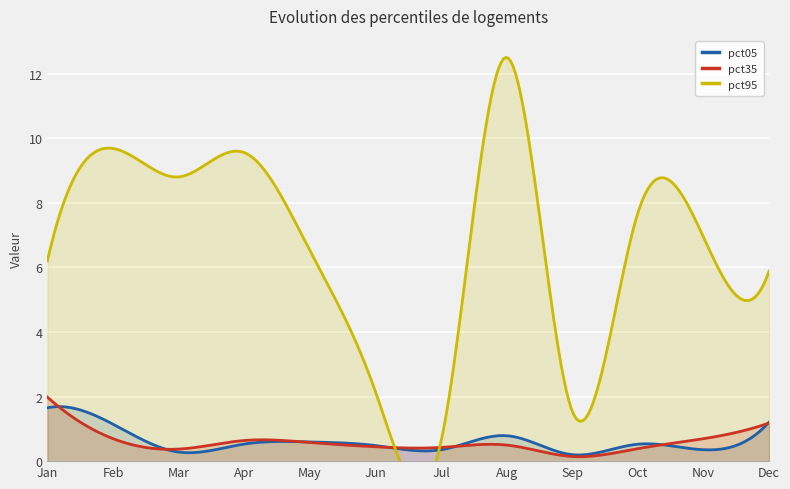

What is the difference between the second highest and second lowest values in the pct05 series?

1.5